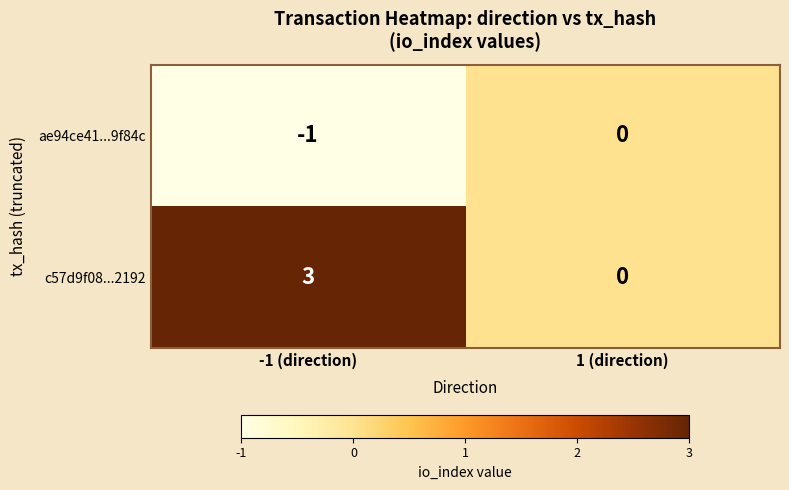

Rank the series by their average value, from highest to lowest.

c57d9f08...2192, ae94ce41...9f84c